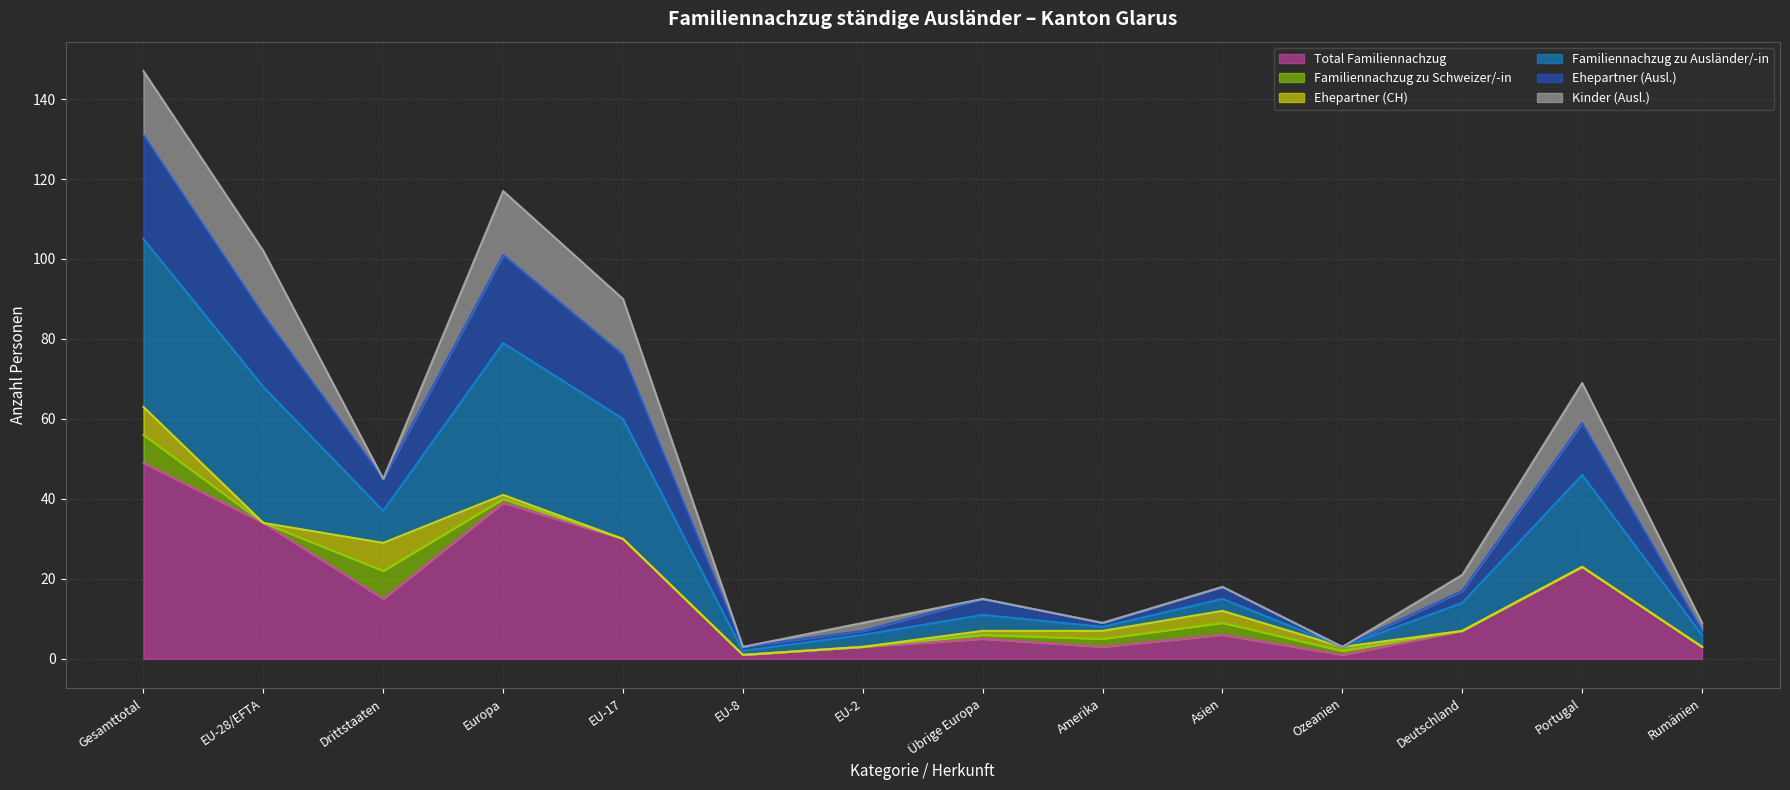

What is the value of the Total Familiennachzug point at the 8th from the left?

5